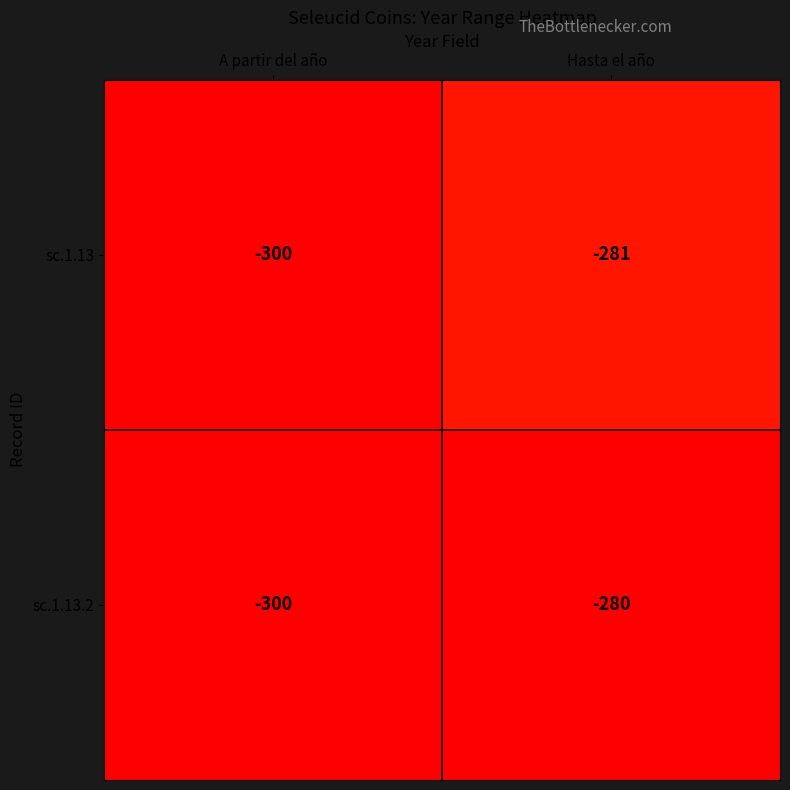

Reading left to right, transcribe all the data shown in this chart.

sc.1.13: -300	-281
sc.1.13.2: -300	-280